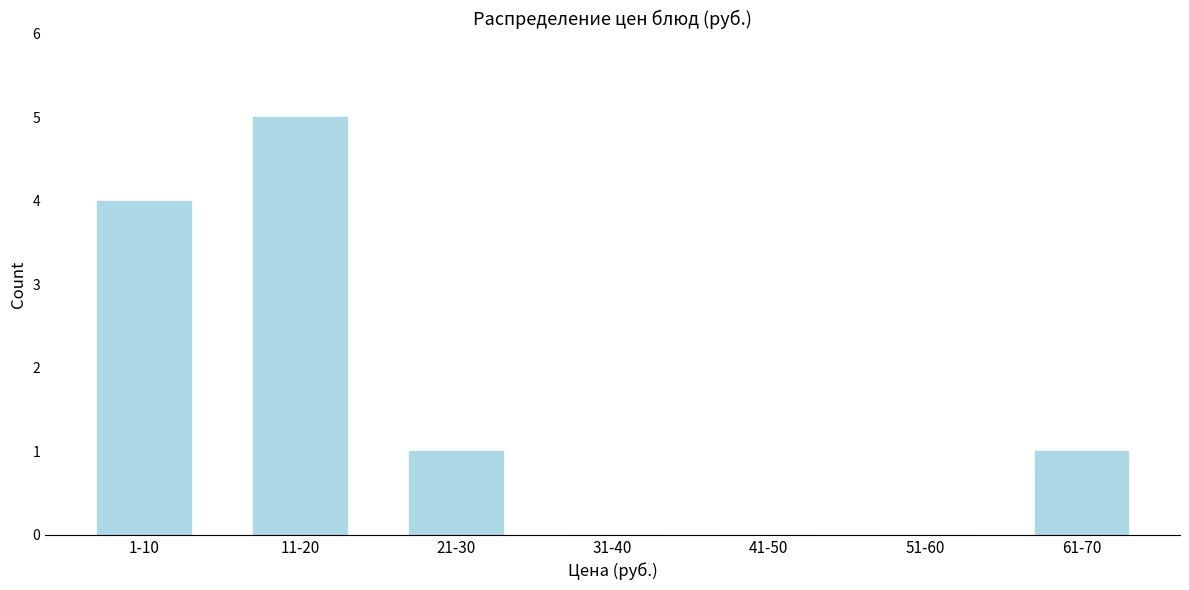

Reading left to right, what are all the values shown in this chart?

1-10=4	11-20=5	21-30=1	31-40=0	41-50=0	51-60=0	61-70=1